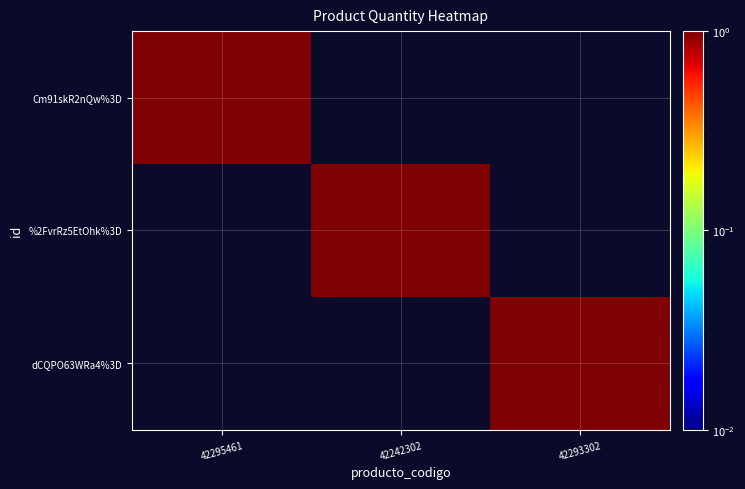

Which series changed the most between 42295461 and 42293302?

Cm91skR2nQw%3D